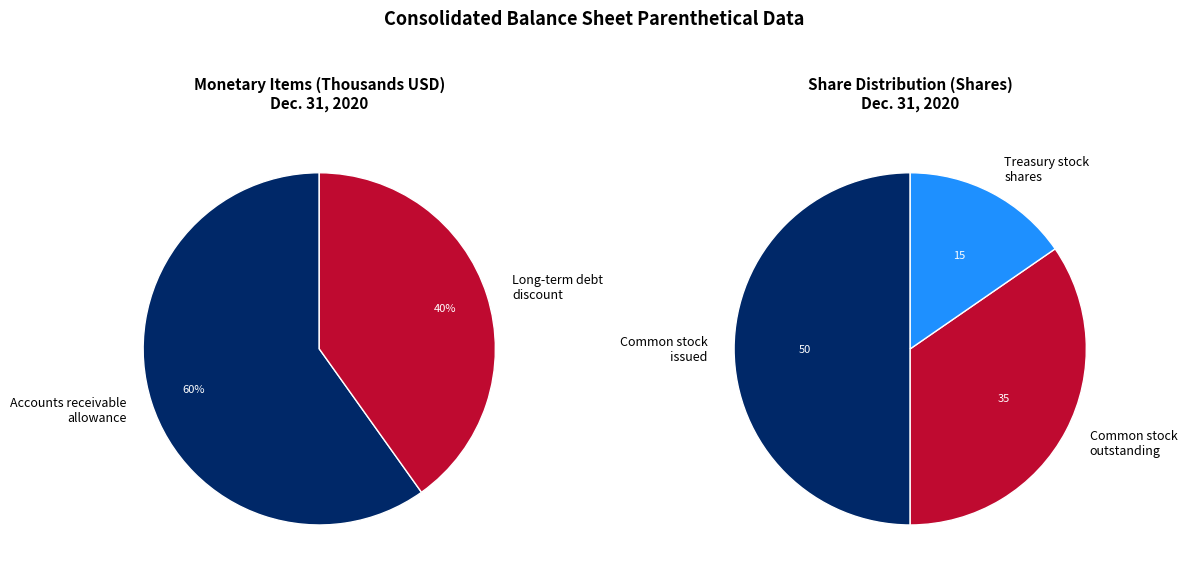

How many slices are in this pie chart?

5